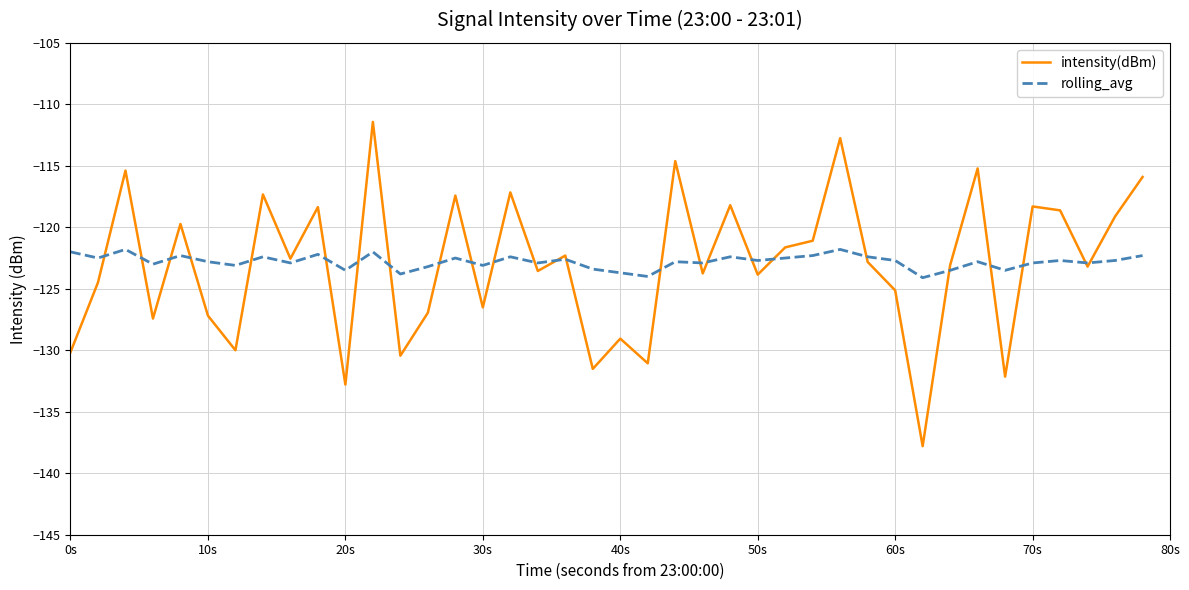

What is the maximum value for rolling_avg?

-121.8